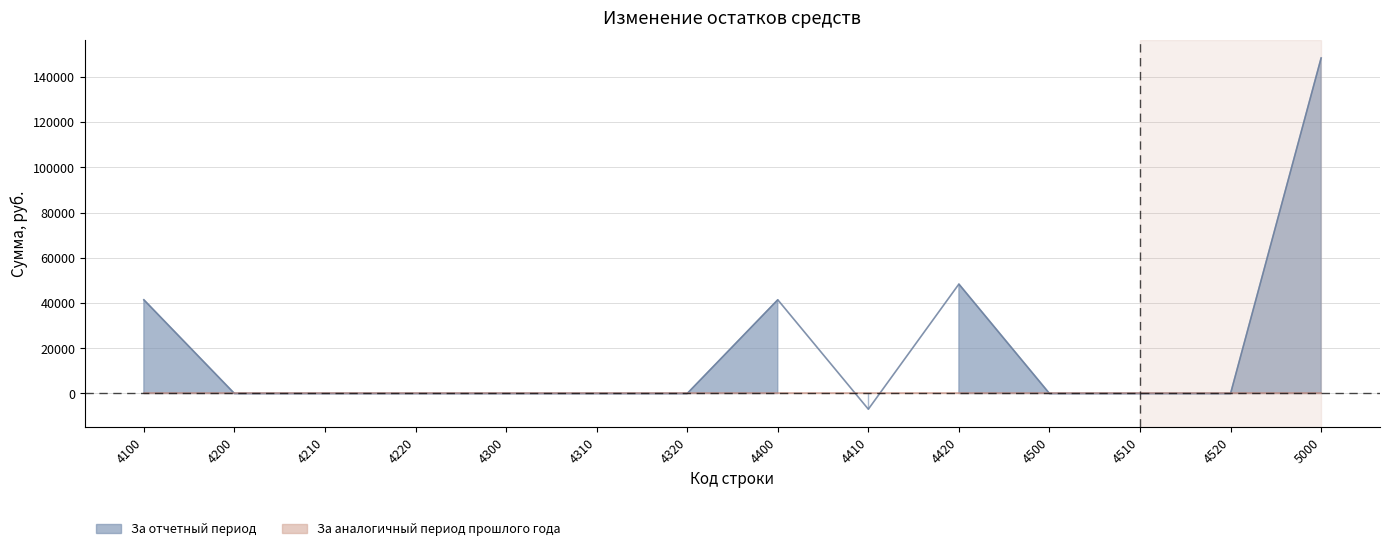

How many points are higher than both their immediate neighbors (excluding endpoints)?

2